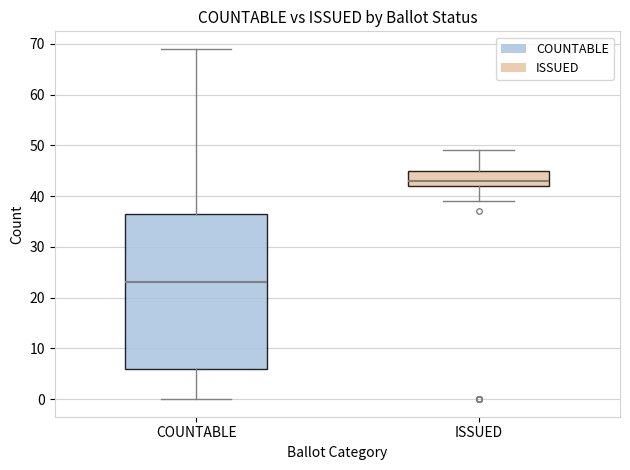

Reading left to right, read every box against the y-axis: the position of its median line, the range the box covers, and the ends of its whiskers. The values are not printed on the chart, so give them approximately, as read against the axis.

COUNTABLE: median 23, box 6 to 37, whiskers 0 to 69
ISSUED: median 43, box 42 to 45, whiskers 39 to 49